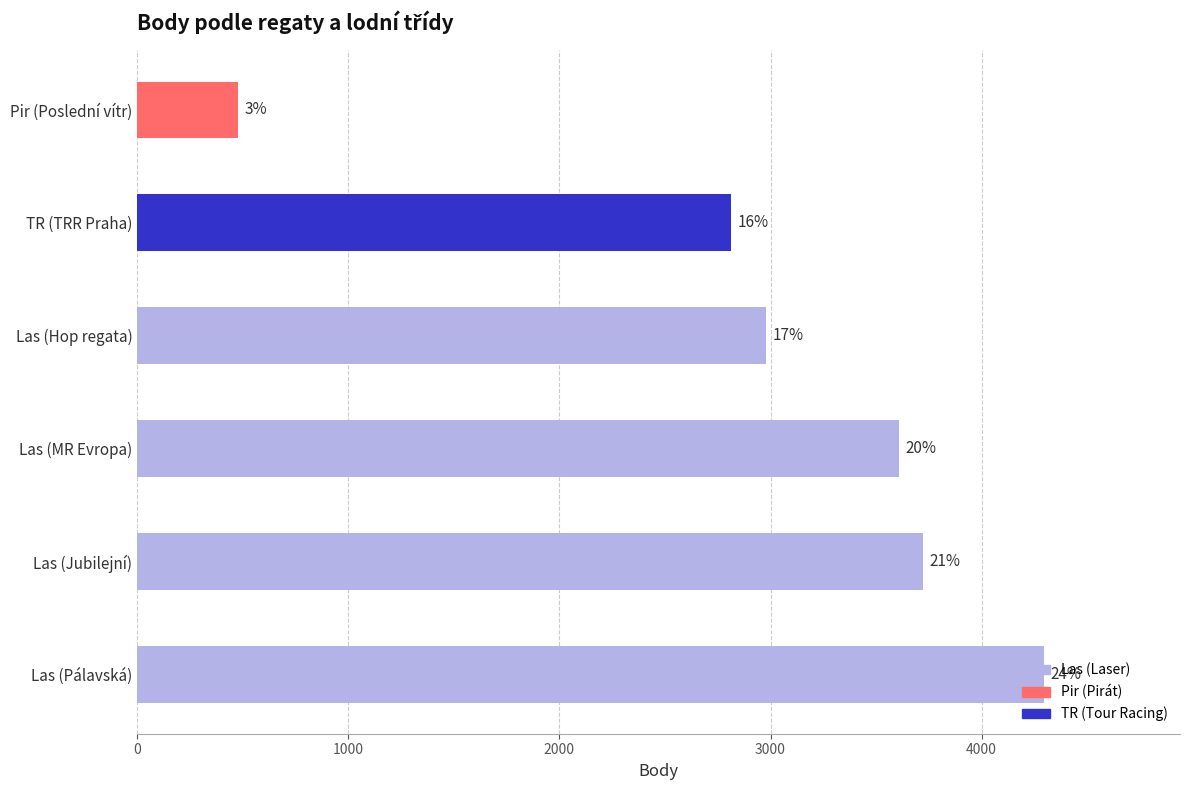

What is the average value?

2982